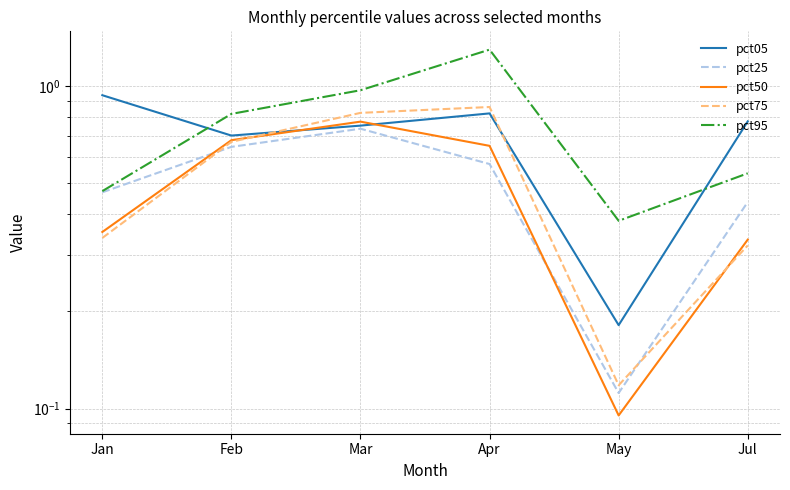

What is the minimum value for pct05?

0.2